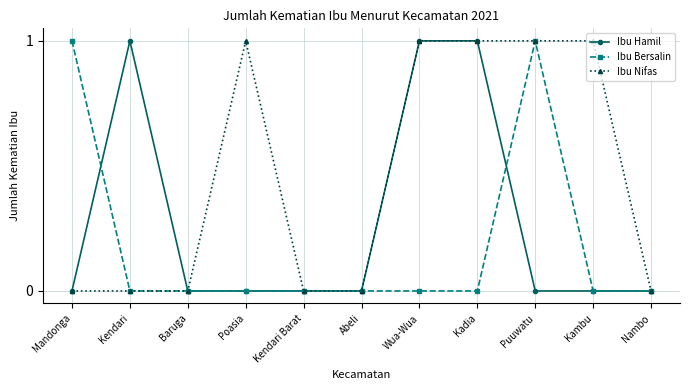

List the series in order of their overall mean, lowest first.

Ibu Bersalin, Ibu Hamil, Ibu Nifas